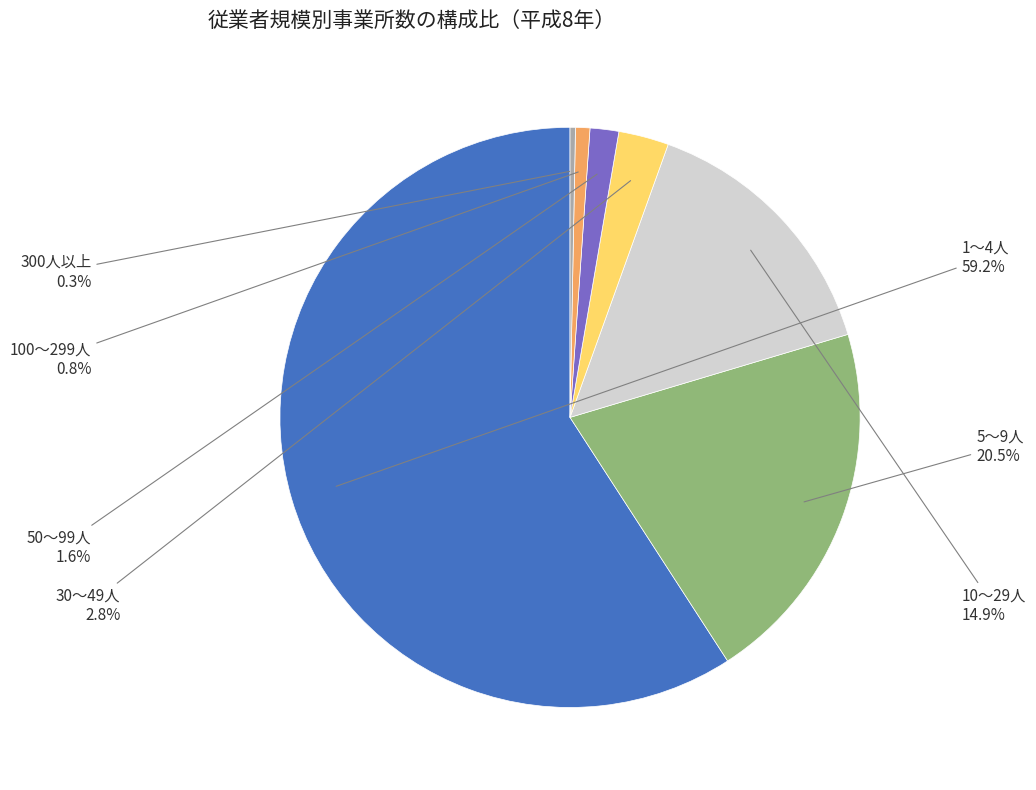

What is the largest slice in the pie chart?

1～4人